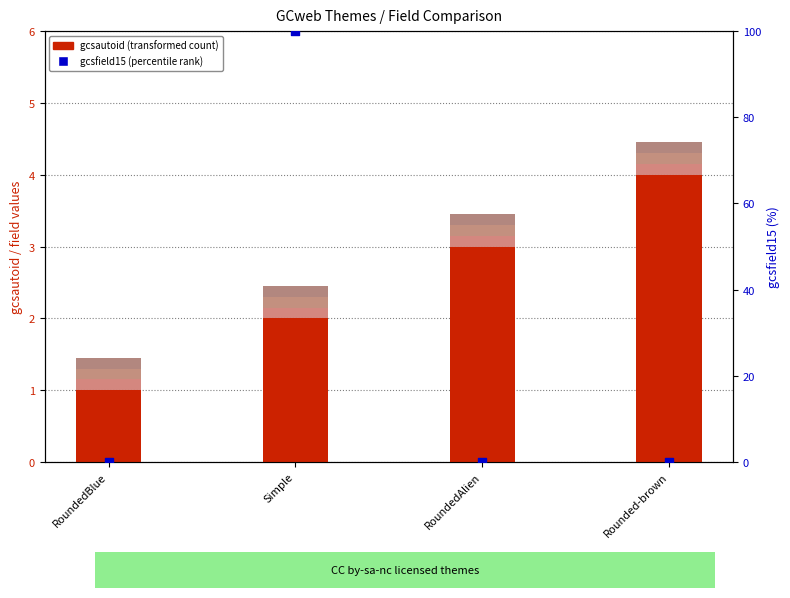

Which series has the largest total across all categories?

gcsfield15 (x100%)